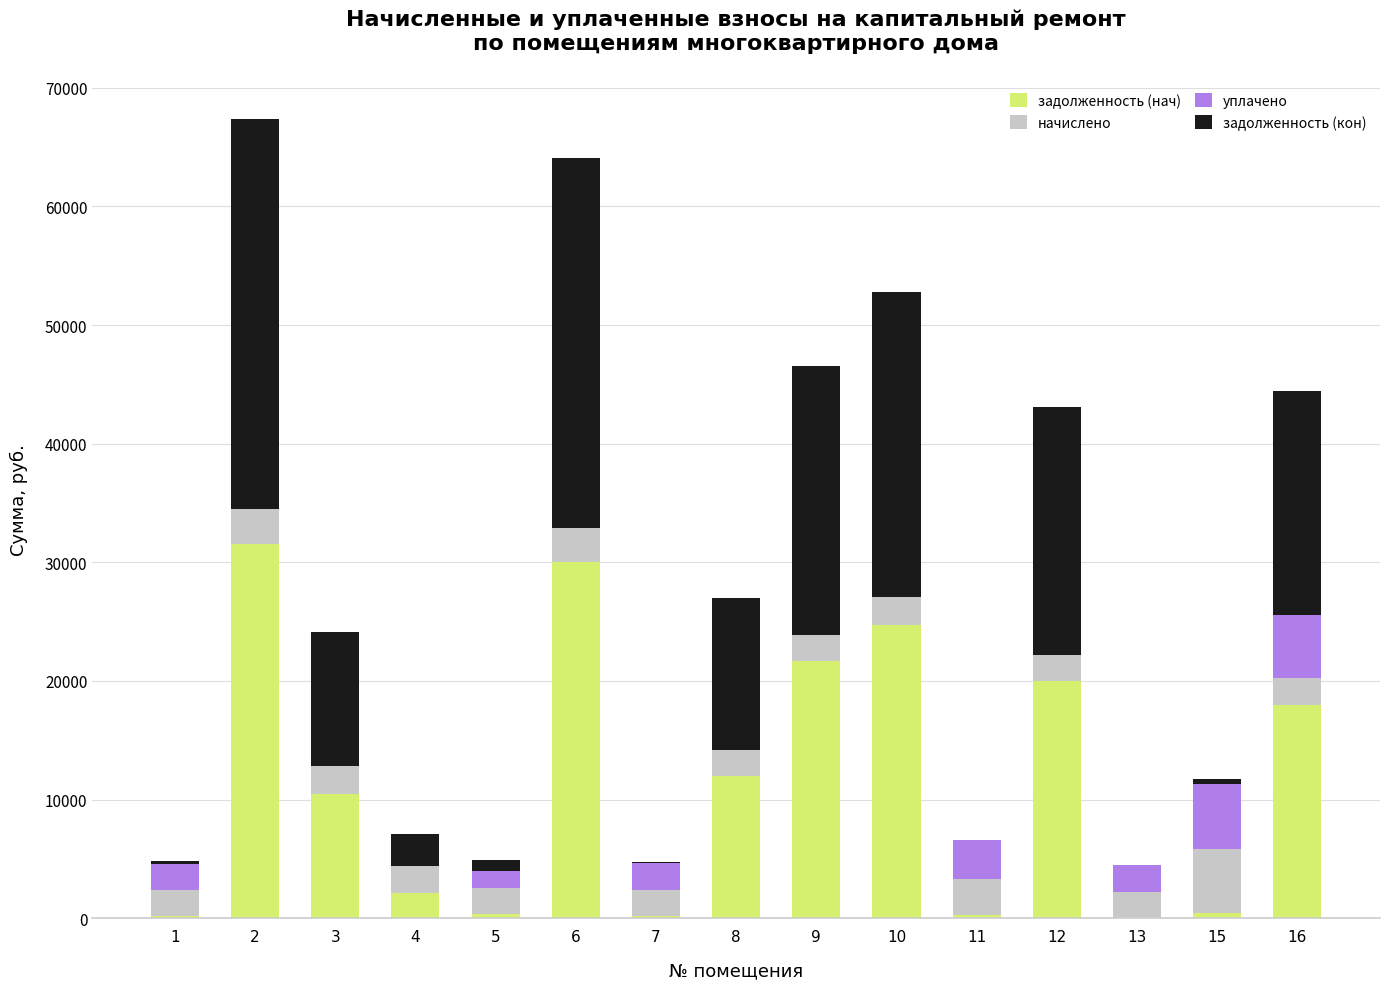

How many values in the задолженность (нач) series exceed 10505?

8